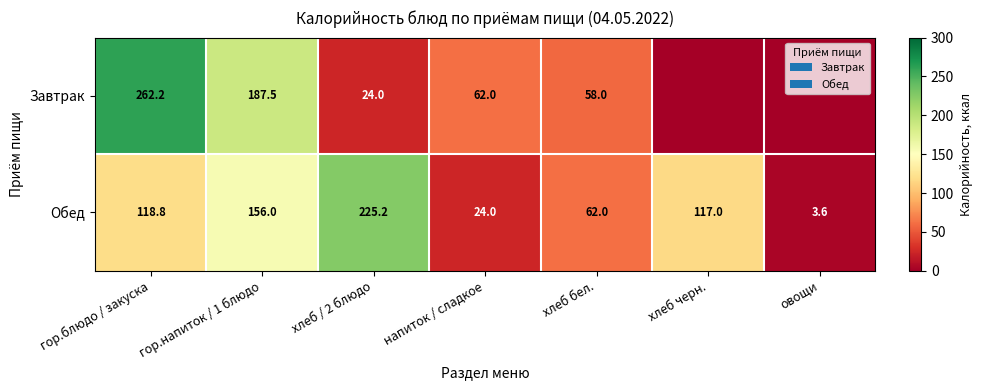

List the labels in order of Обед value, smallest first.

овощи, напиток / сладкое, хлеб бел., хлеб черн., гор.блюдо / закуска, гор.напиток / 1 блюдо, хлеб / 2 блюдо